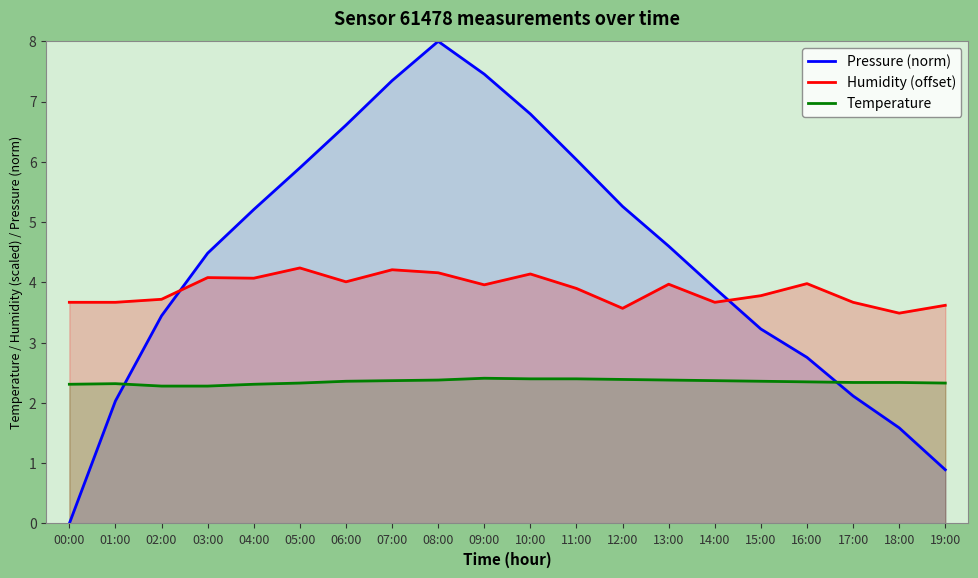

At which category does Temperature reach its first local peak?

01:00